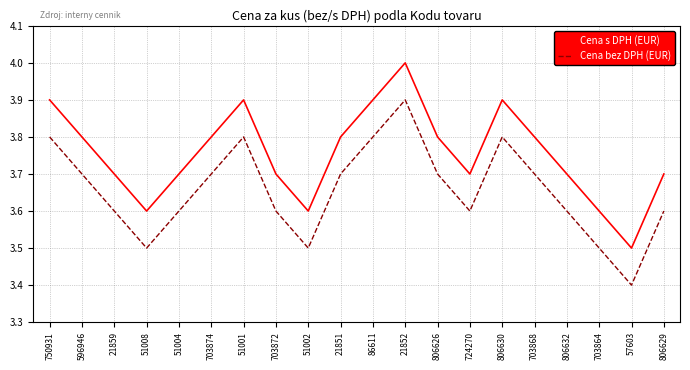

The value of Cena bez DPH (EUR) at 51001 is 3.8. True or false?

True